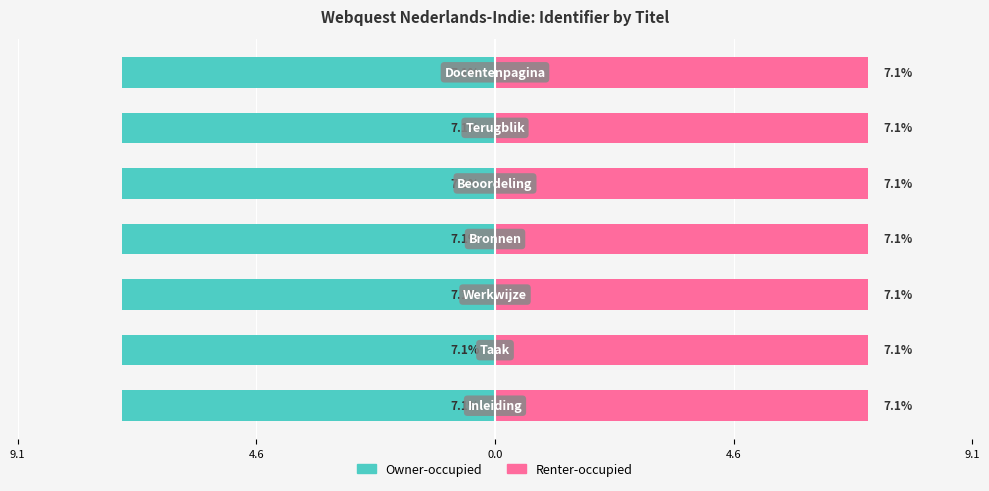

What is the average value of the Owner-occupied series?

-7.1